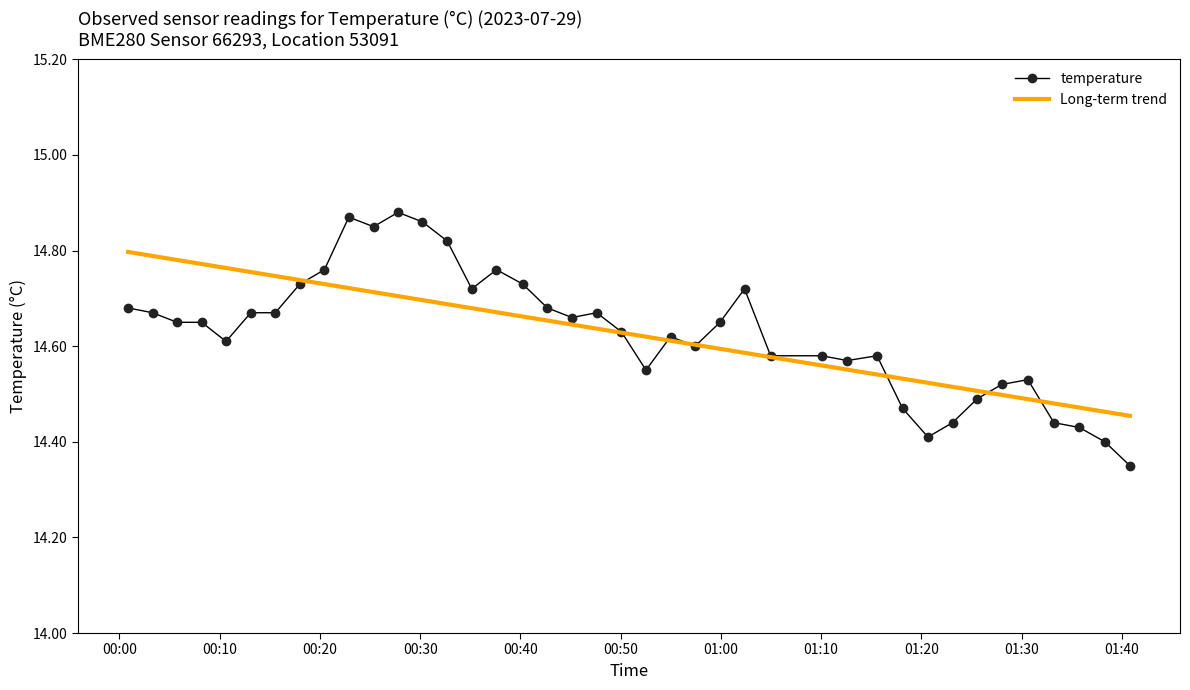

Which series has the largest range (max minus min)?

temperature